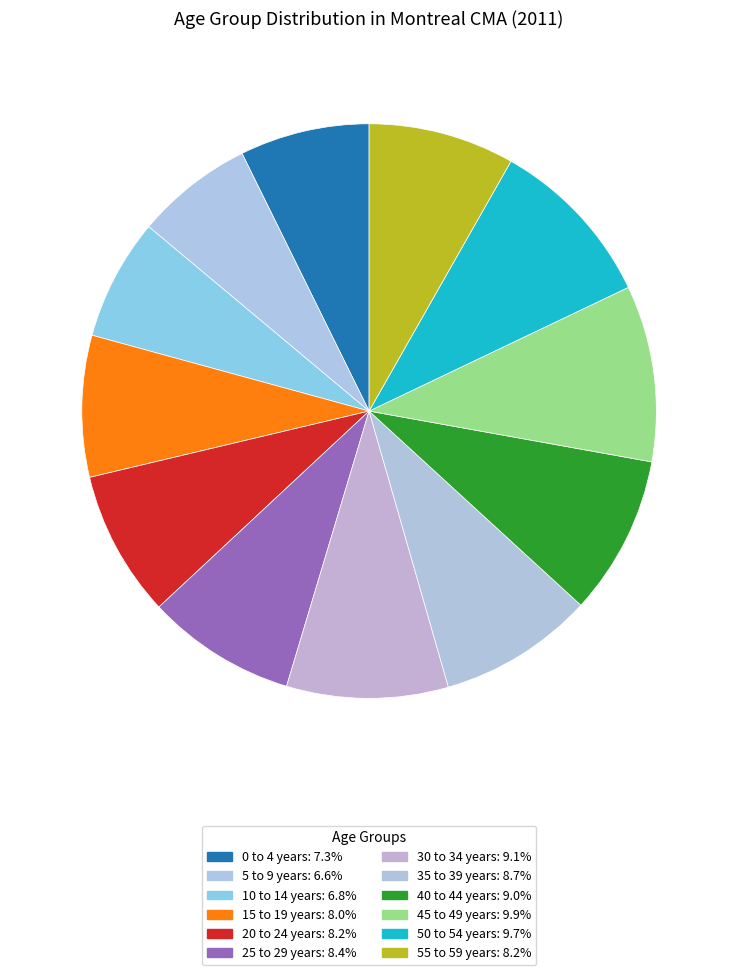

Does 5 to 9 years represent more than half of the total?

No